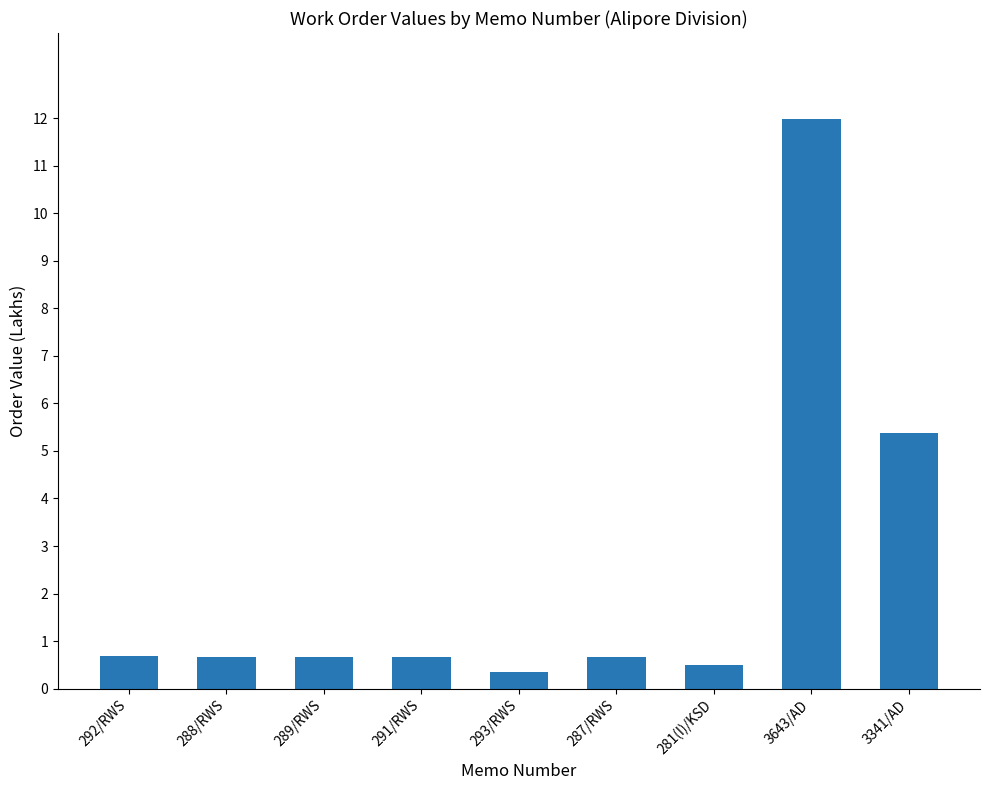

What is the approximate value at 288/RWS?

0.7